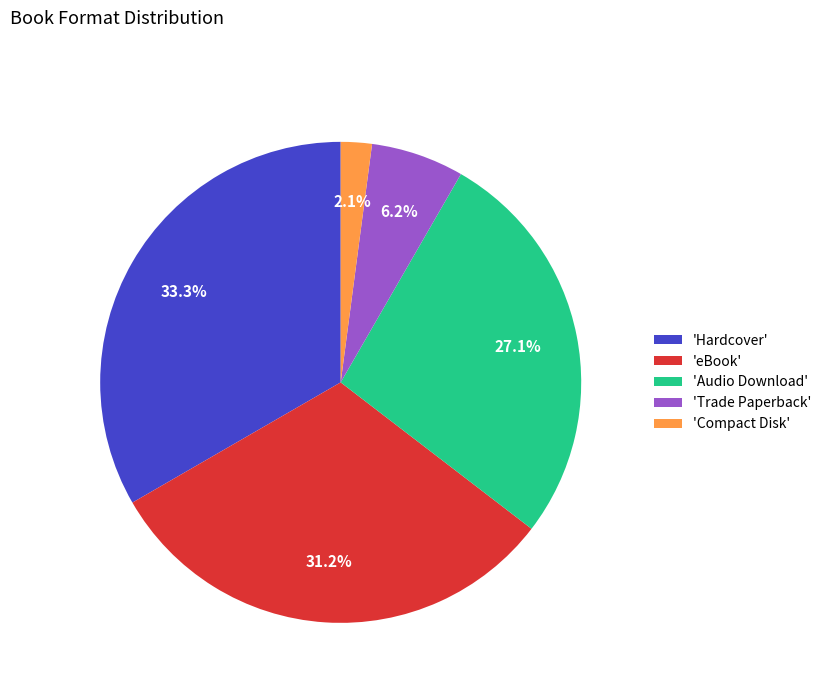

How many slices are in this pie chart?

5